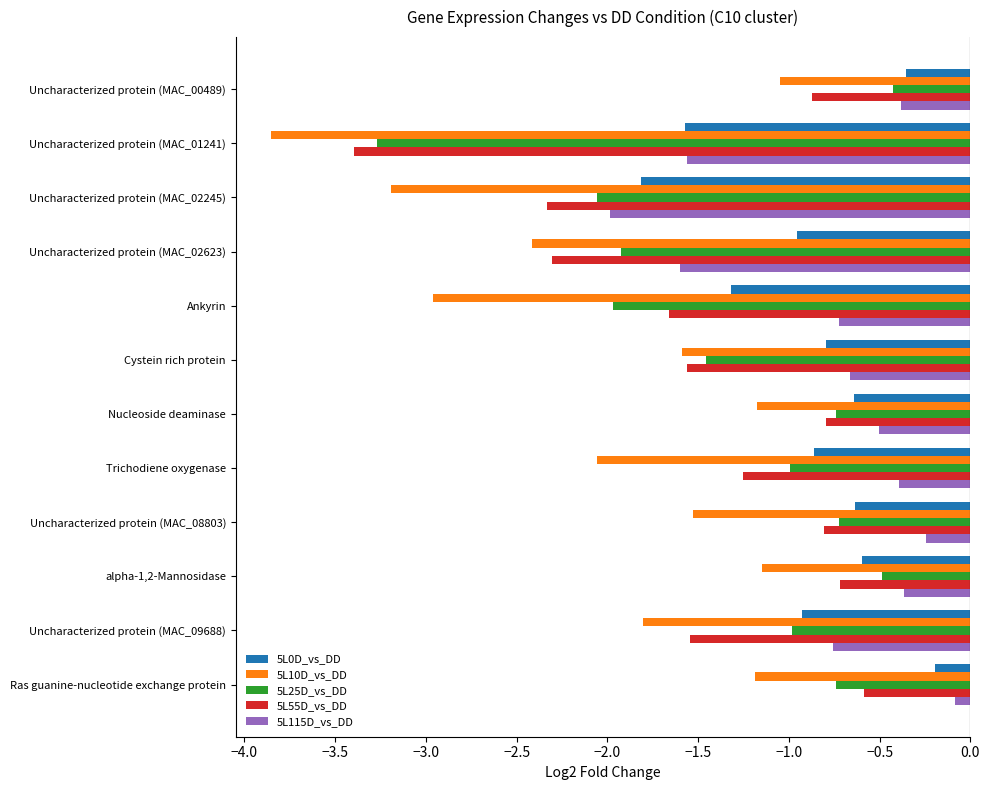

At how many categories does at least one series exceed -2?

12